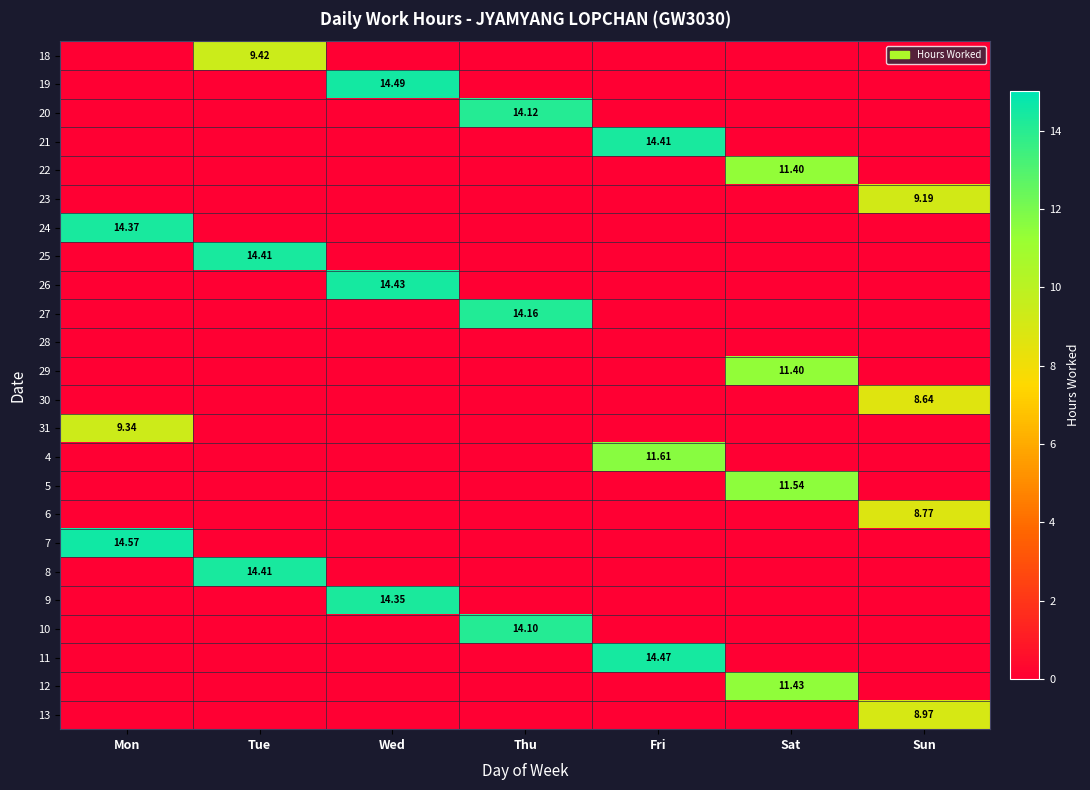

Is it true that 10 equals -4.3 at Sun?

False